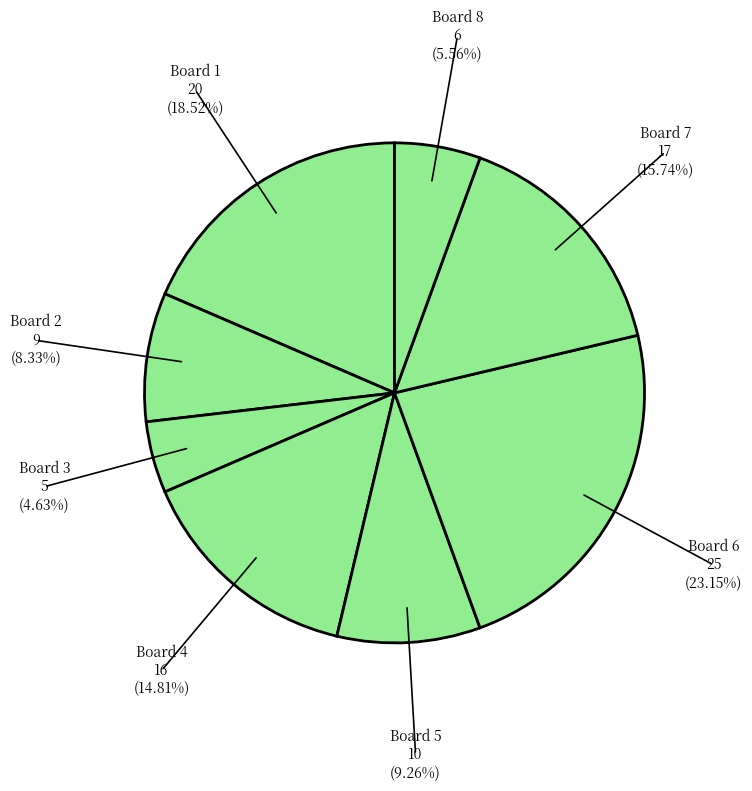

How many segments does this pie chart have?

8